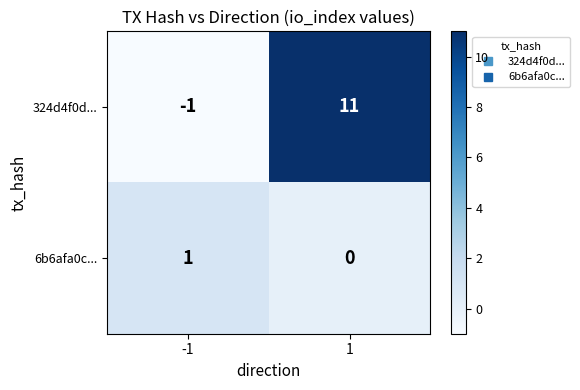

What is the maximum value shown in the chart?

11